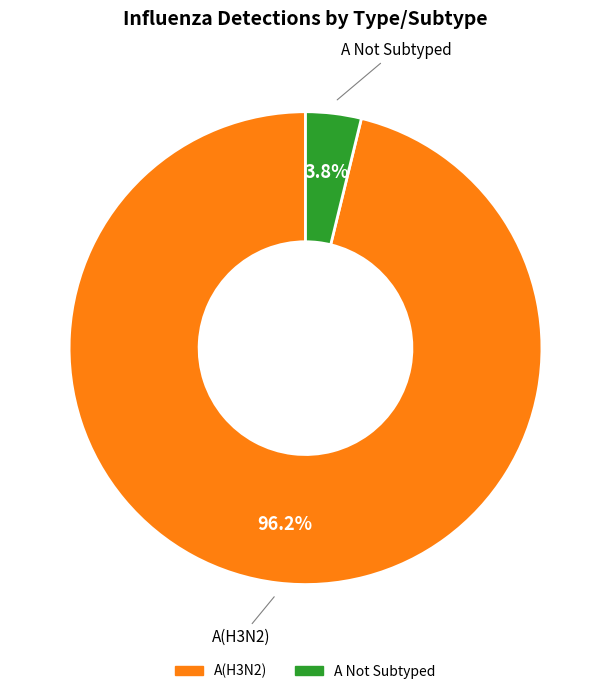

Does any single category account for the majority?

Yes